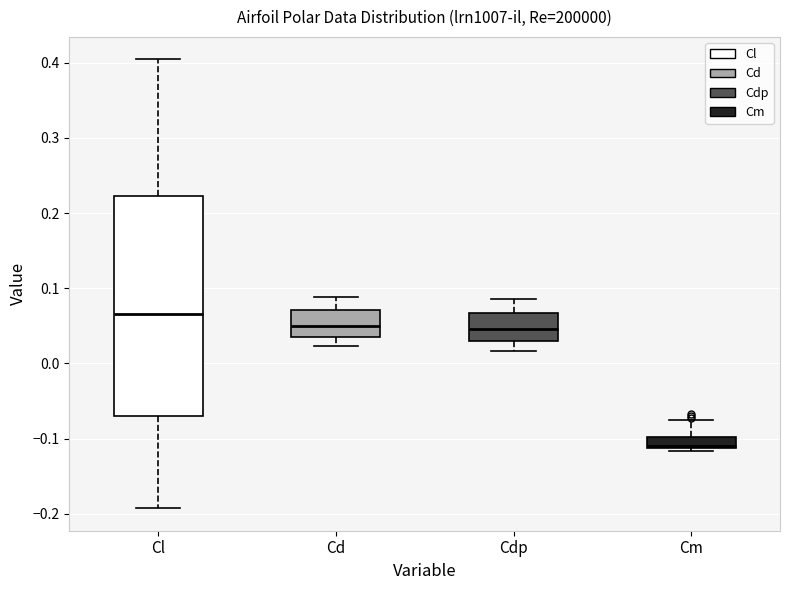

Which box is the tallest, from its lower edge to its upper edge?

Cl